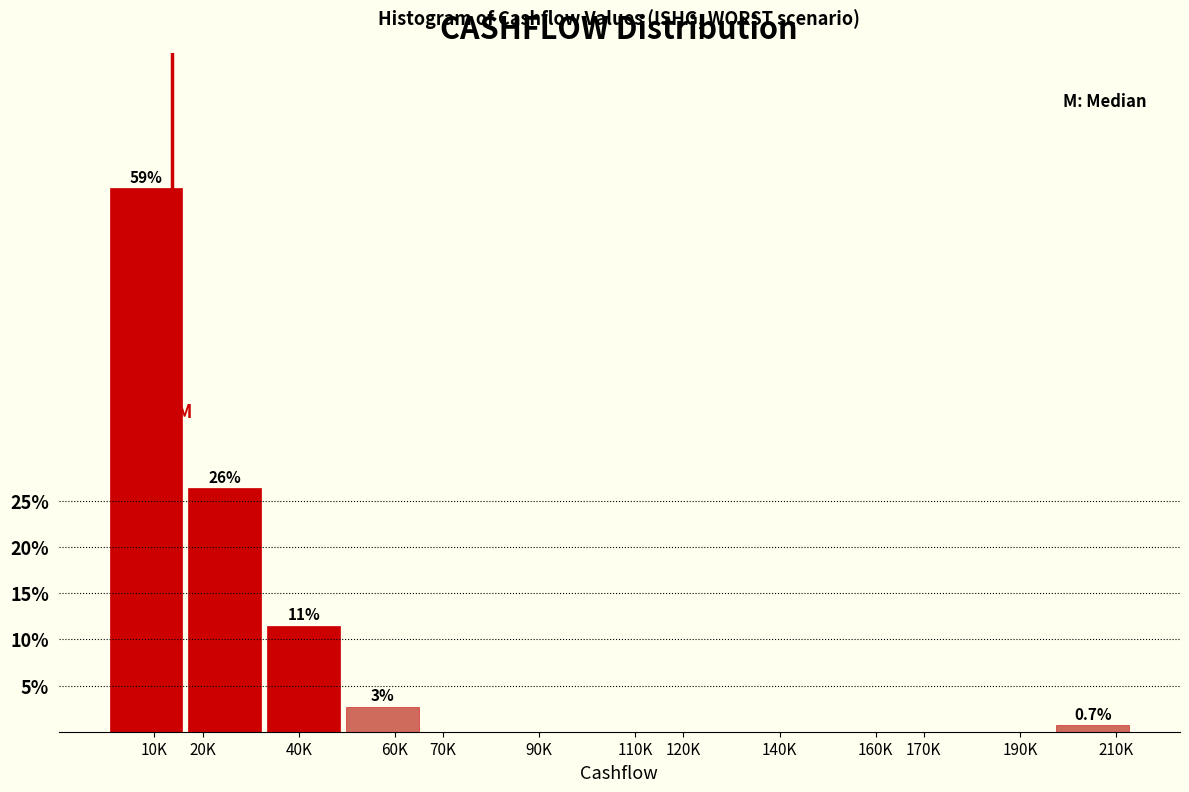

Reading right to left, transcribe all the data shown in this chart.

210K=0.7	190K=0.0	170K=0.0	160K=0.0	140K=0.0	120K=0.0	110K=0.0	90K=0.0	70K=0.0	60K=2.7	40K=11.5	20K=26.4	10K=58.8